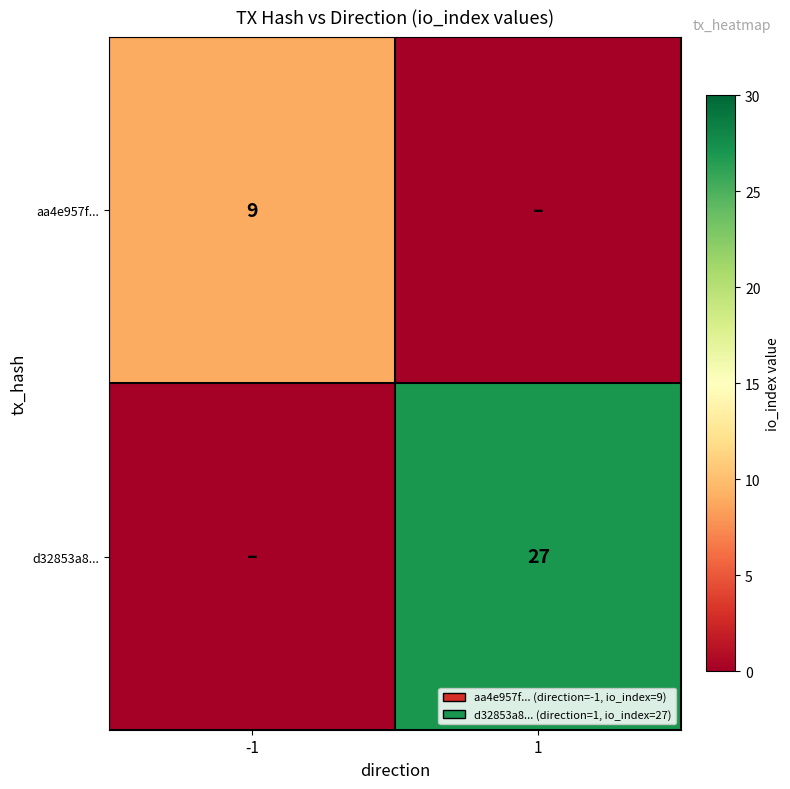

The aa4e957f... series shows 9 at -1. True or false?

True